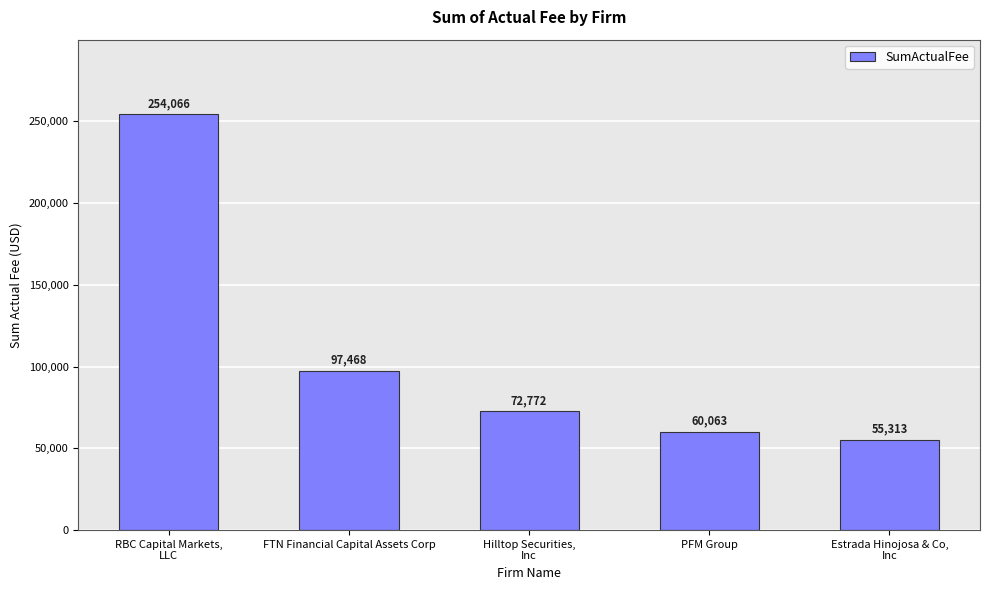

Reading left to right, list all the values displayed in this chart.

254066	97468	72772	60063	55313